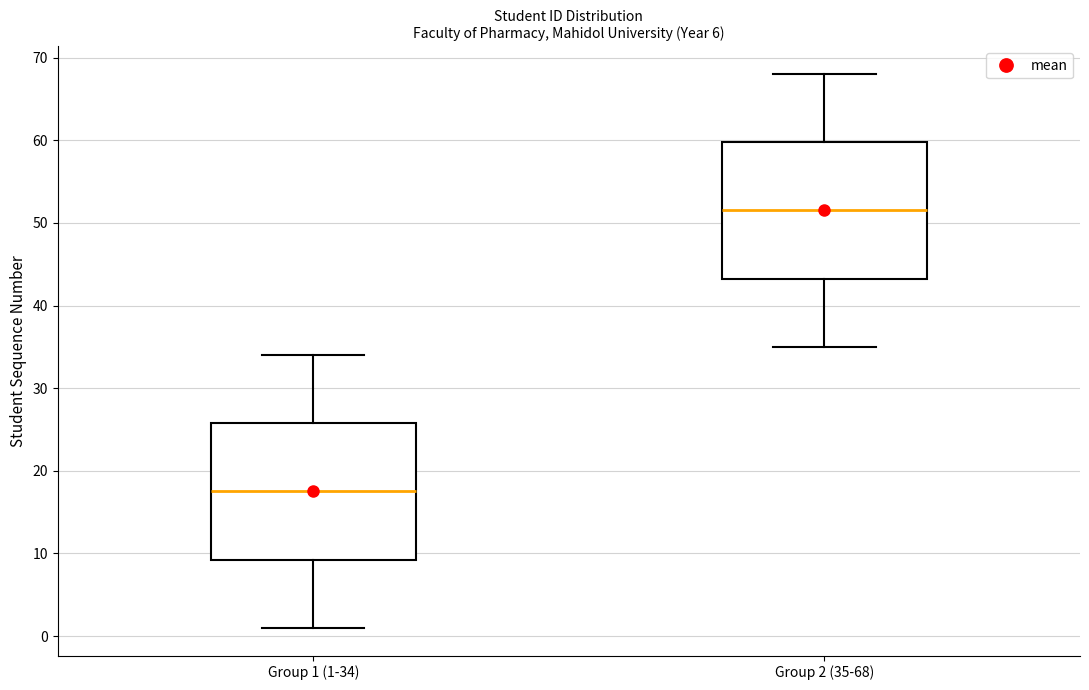

Reading left to right, transcribe this box plot: for each box, give where its median line is, the range the box spans, and where its two whiskers end, as read against the y-axis. The values are not printed on the chart, so give them approximately, as read against the axis.

Group 1 (1-34): median 18, box 9 to 26, whiskers 1 to 34
Group 2 (35-68): median 52, box 43 to 60, whiskers 35 to 68